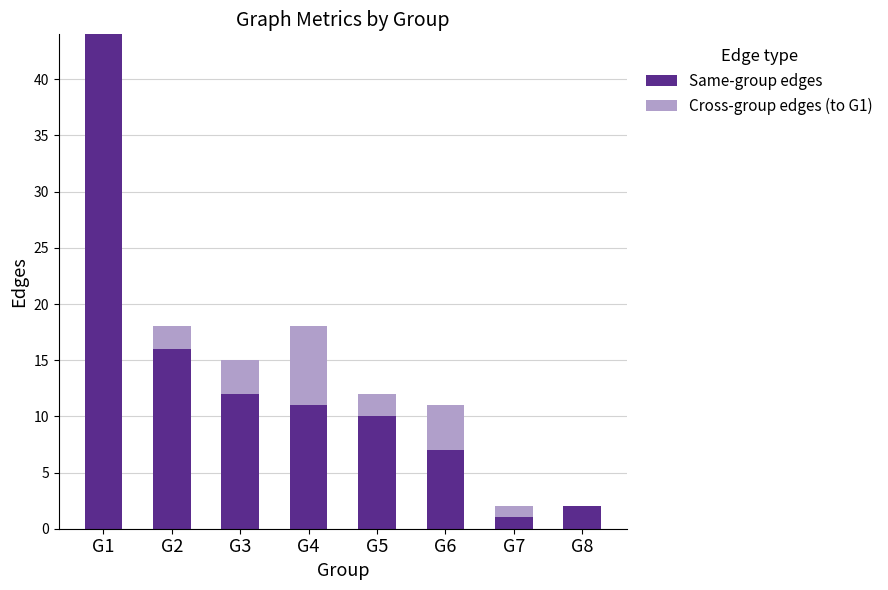

True or false: Same-group edges has a value of 6 at G4.

False